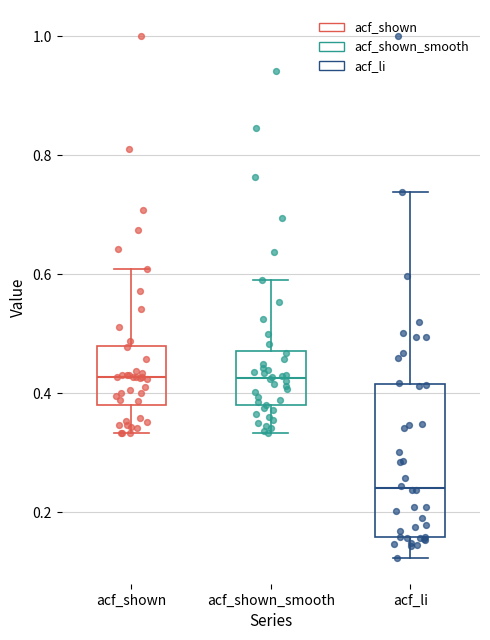

Comparing the boxes themselves (not the whiskers), which one is the tallest?

acf_li